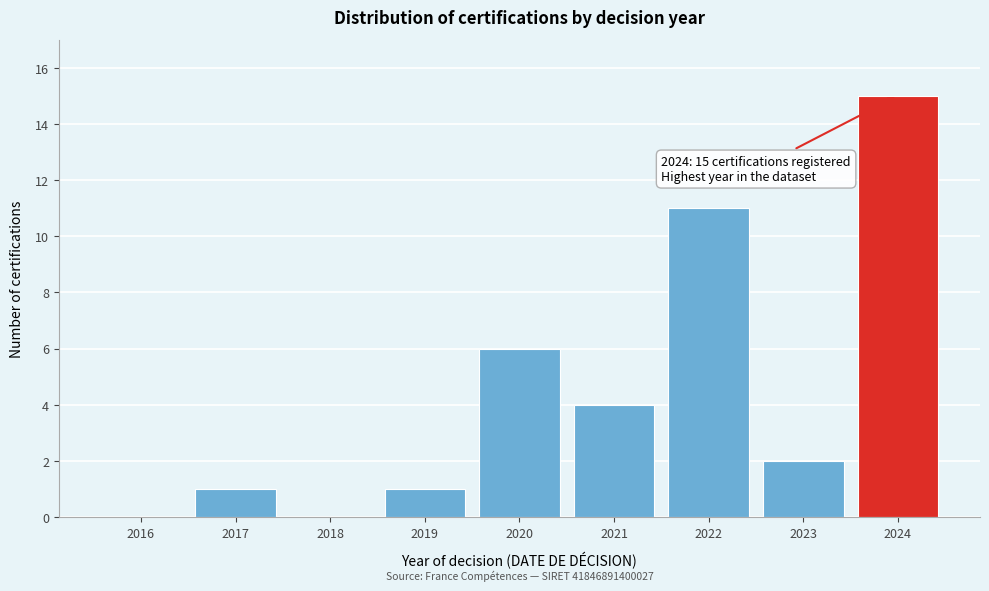

Reading right to left, list all the values displayed in this chart.

2024=15	2023=2	2022=11	2021=4	2020=6	2019=1	2018=0	2017=1	2016=0